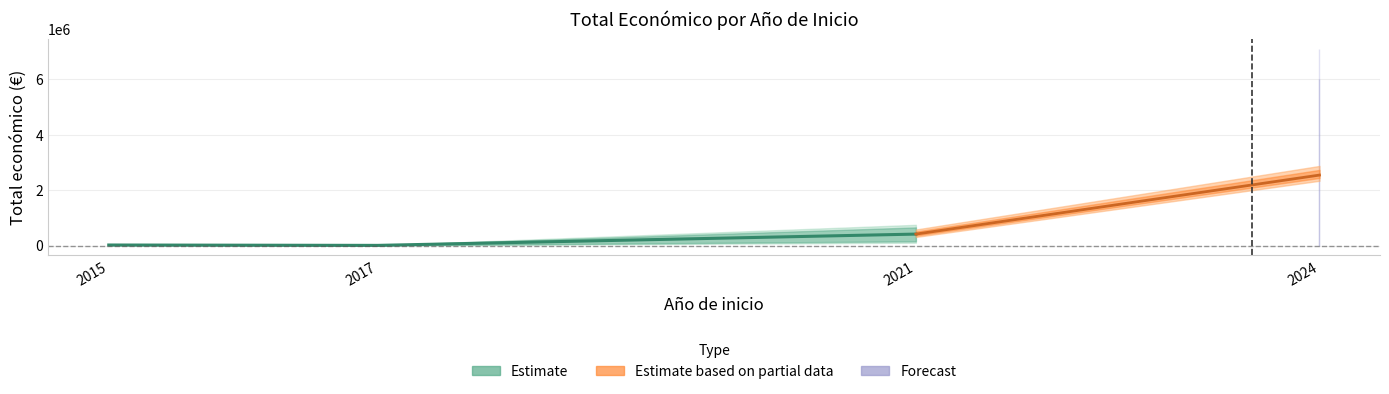

The value at 2021 is 412085.5. True or false?

True